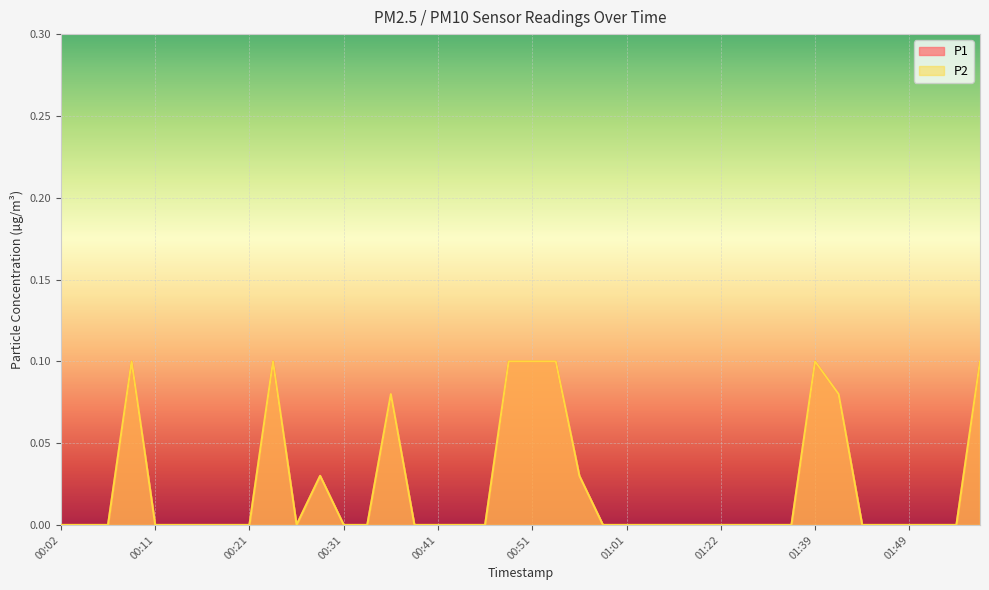

What position from the right is 00:31?

28